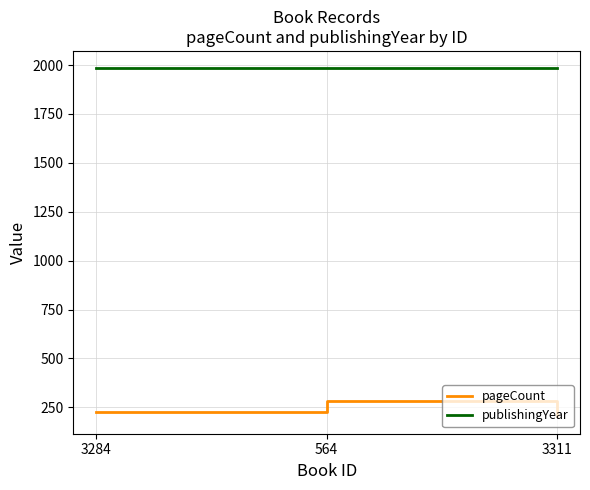

What is the sum of the pageCount values at 564 and 3284?

508